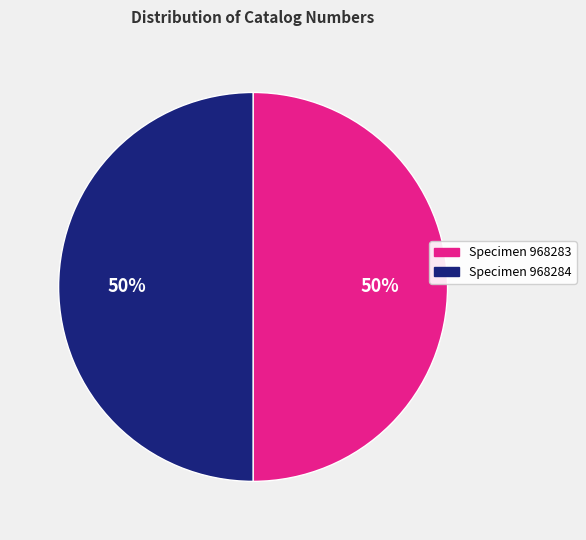

Do Specimen 968284 and Specimen 968283 together represent more than half of the pie?

Yes